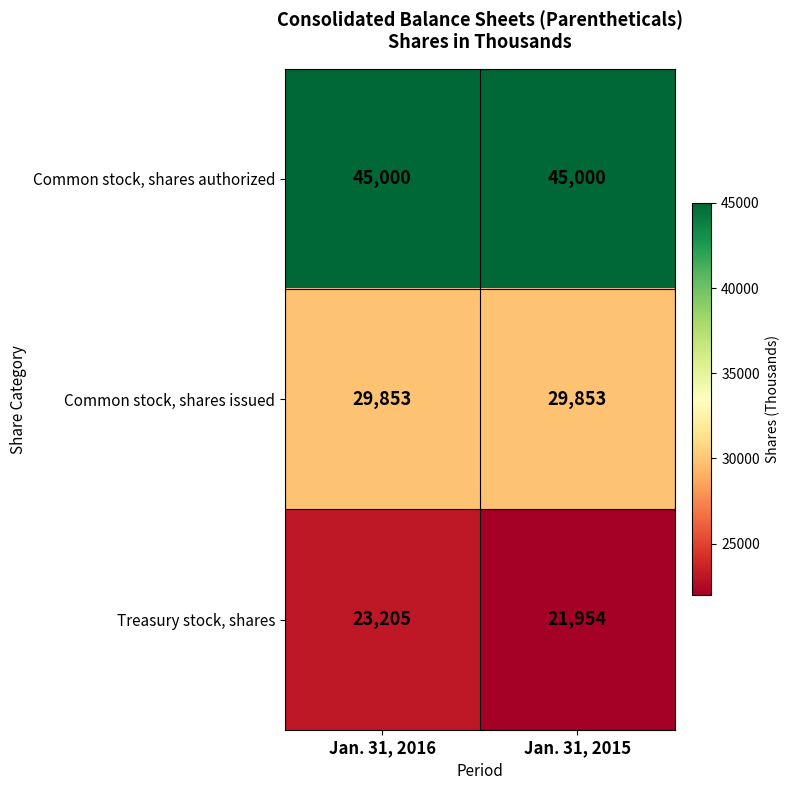

Rank the series at Jan. 31, 2016 from lowest to highest value.

Treasury stock, shares, Common stock, shares issued, Common stock, shares authorized